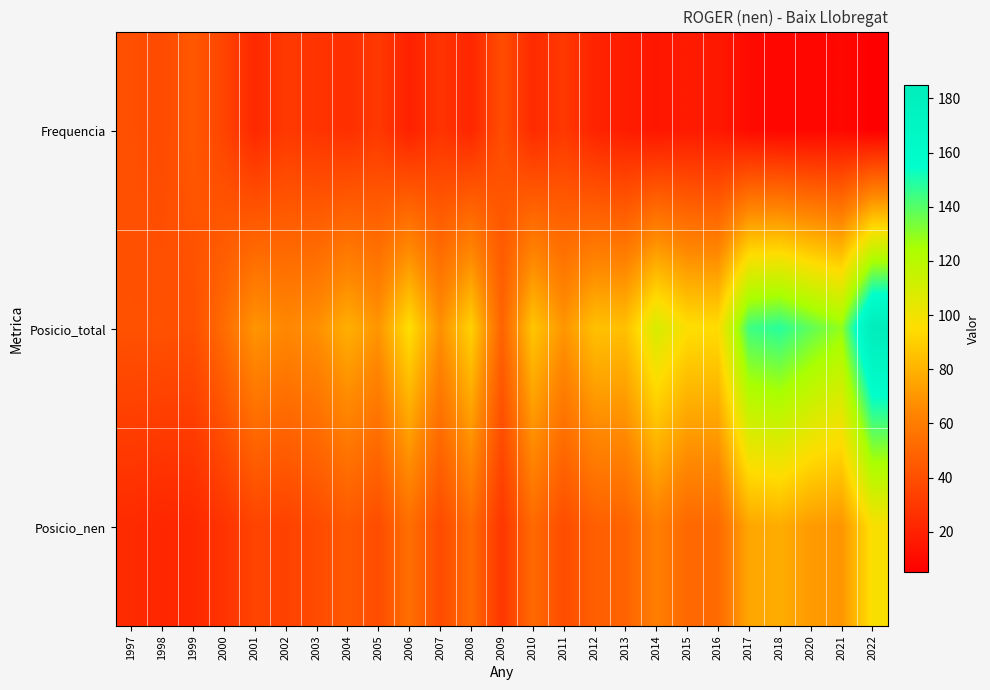

Which has a higher value, 2012 or 2011?

2011